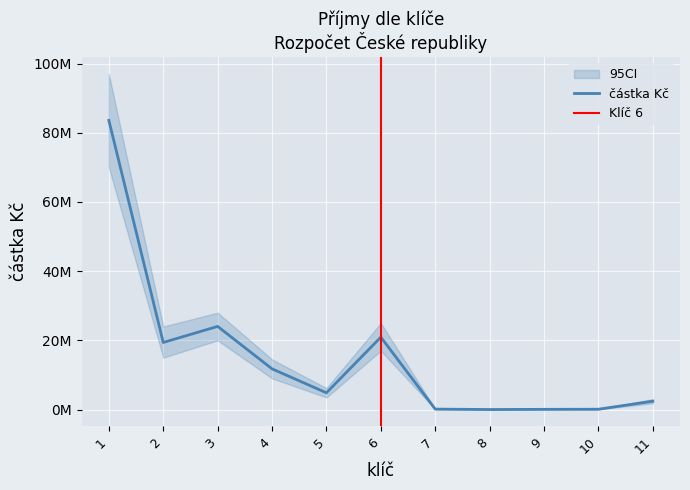

Reading left to right, what are all the values shown in this chart?

1=83597054.9	2=19381700.0	3=24033333.0	4=11757874.3	5=4836305.6	6=20924306.0	7=122153.0	8=0.0	9=53940.0	10=84110.0	11=2403333.0